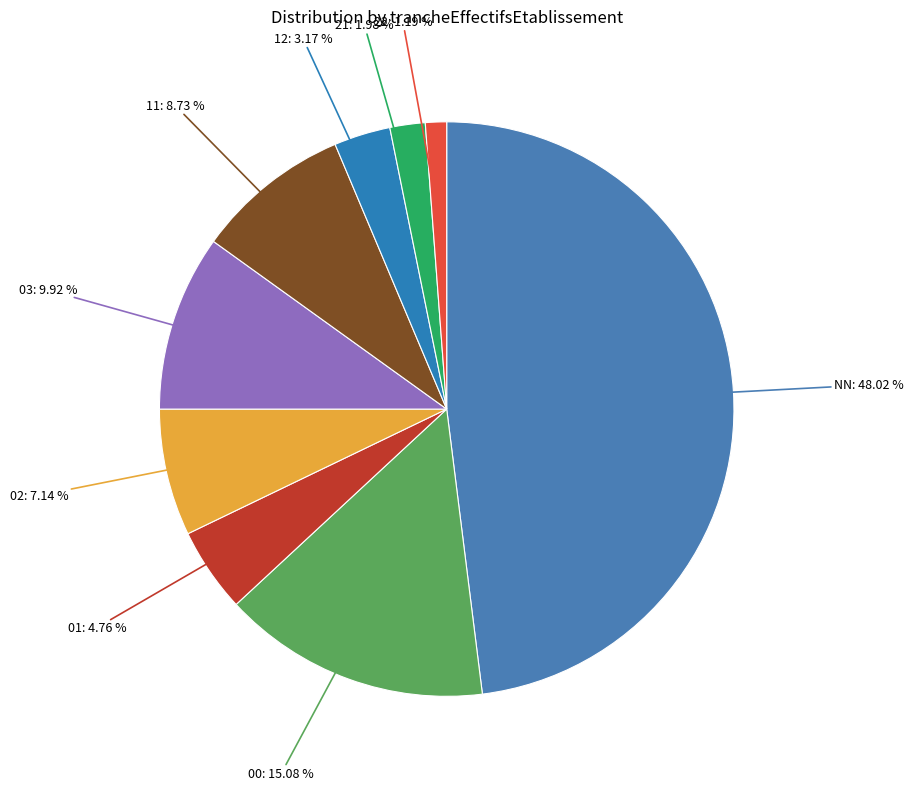

Count the number of slices in the pie.

9